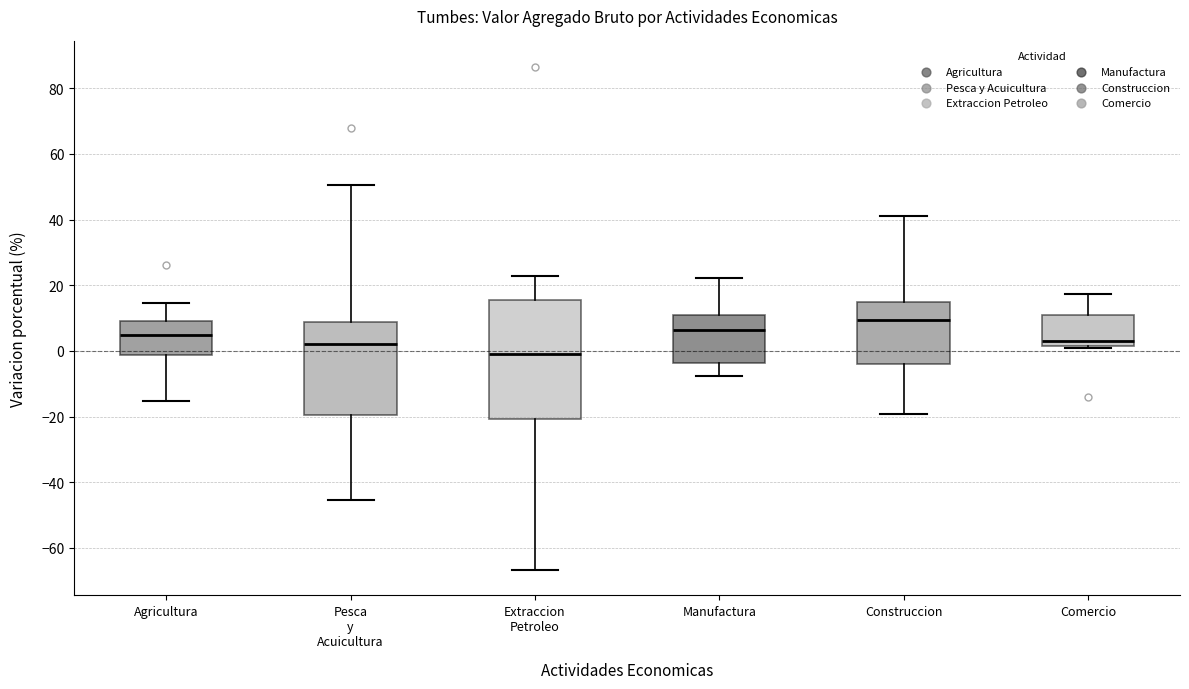

Which box's median line is the highest?

Construccion